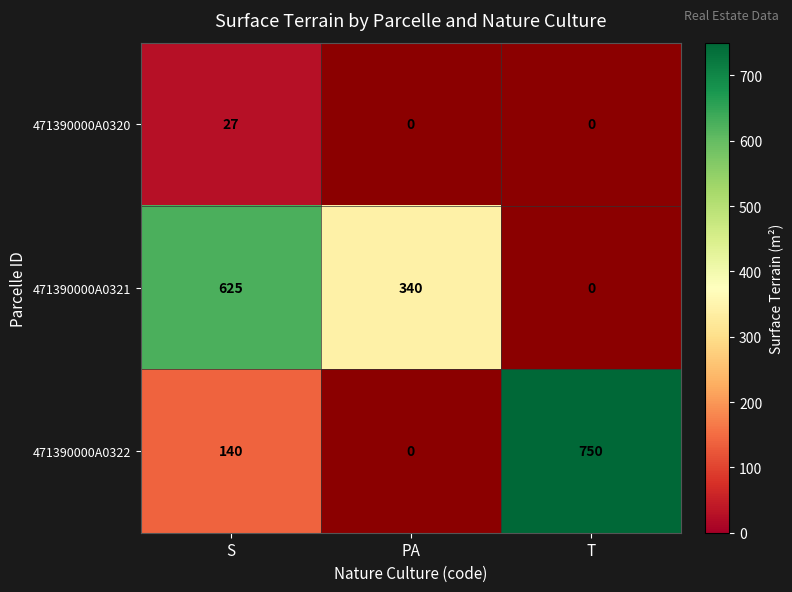

Between T and PA, which is larger?

PA